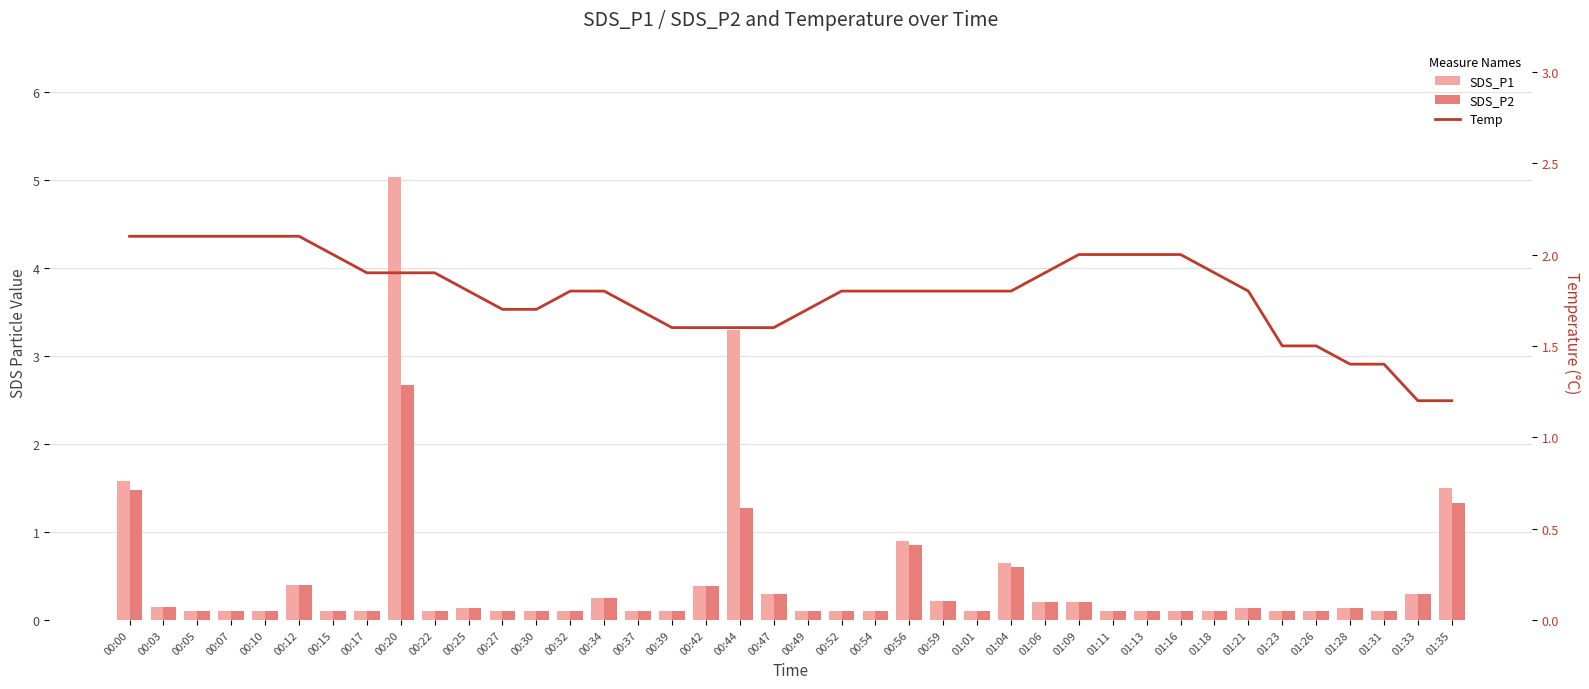

The Temp series shows 1.4 at 00:15. True or false?

False